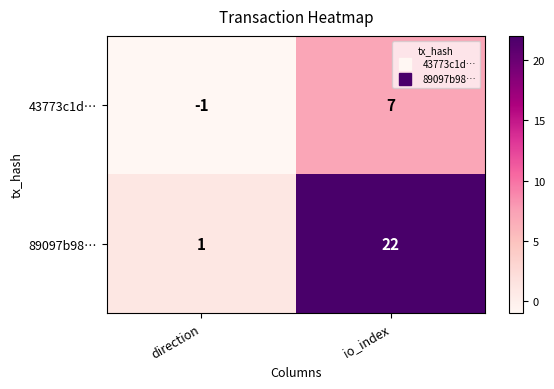

Which series has the widest spread of values?

89097b98…